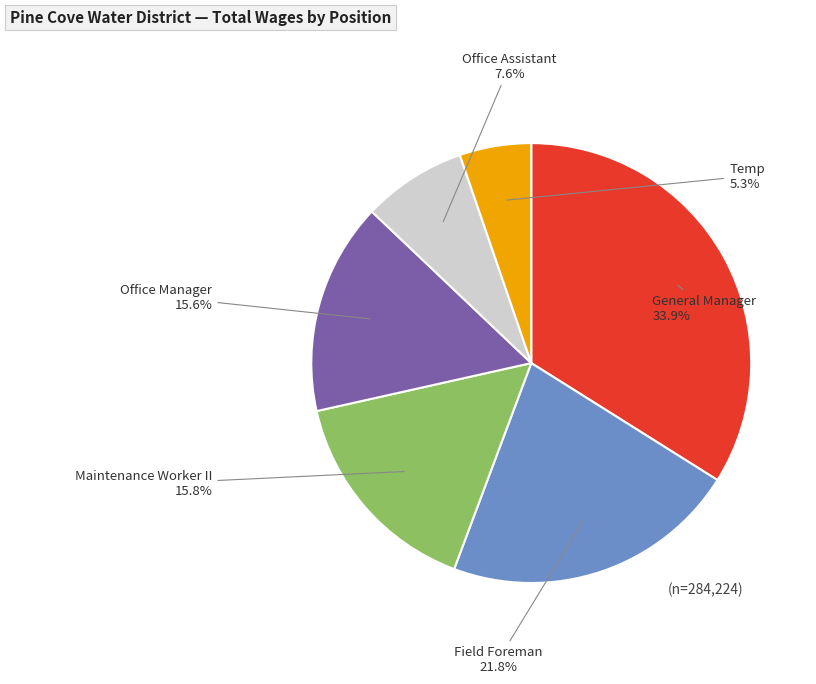

Which category has the smallest portion of the pie?

Temp